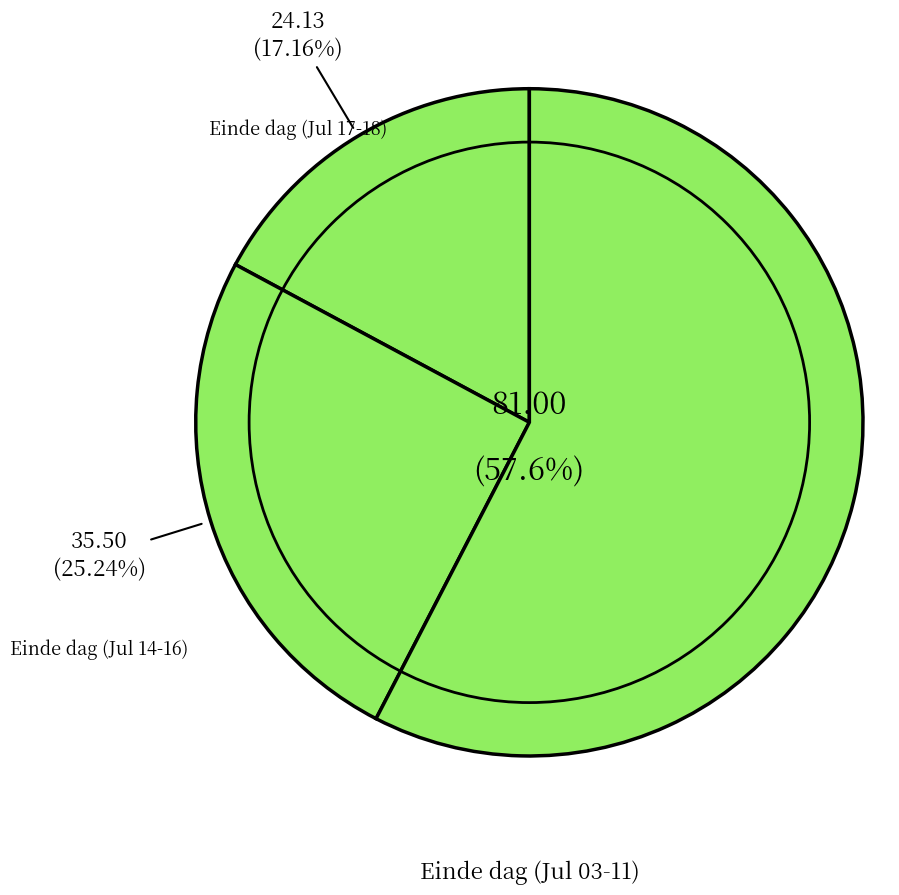

Is there any slice that represents more than half of the pie?

Yes